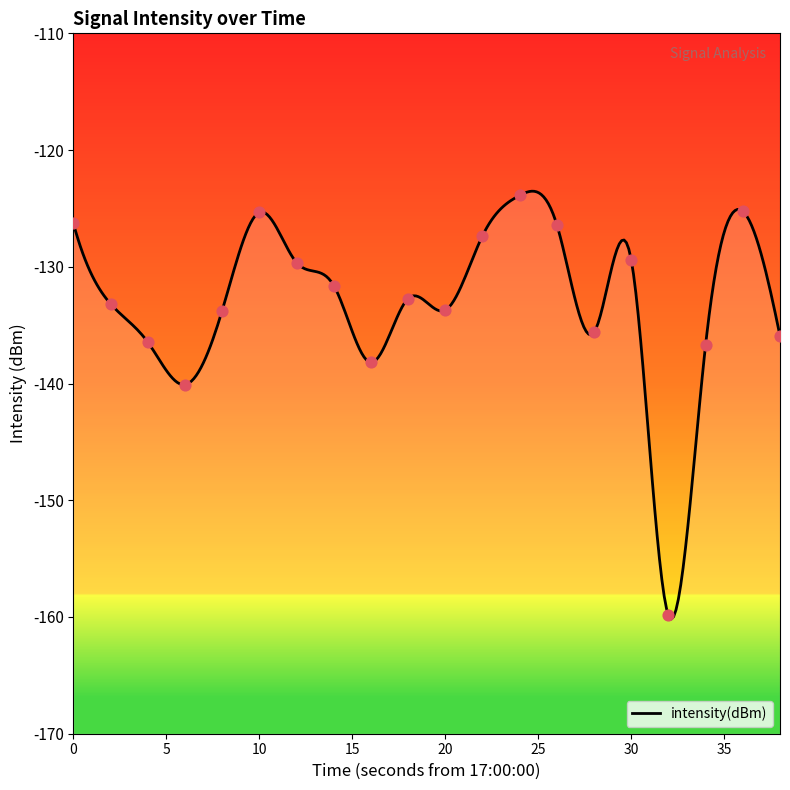

Which has a higher value, 20 or 15?

20